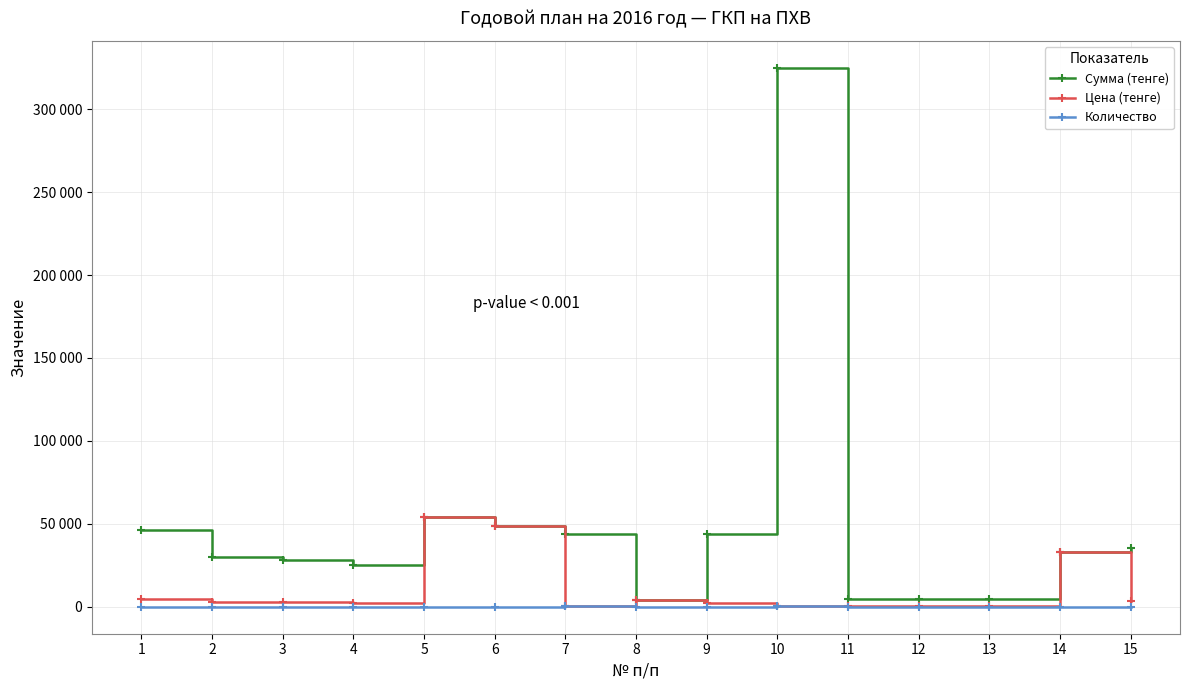

Which series has the largest range (max minus min)?

Сумма (тенге)